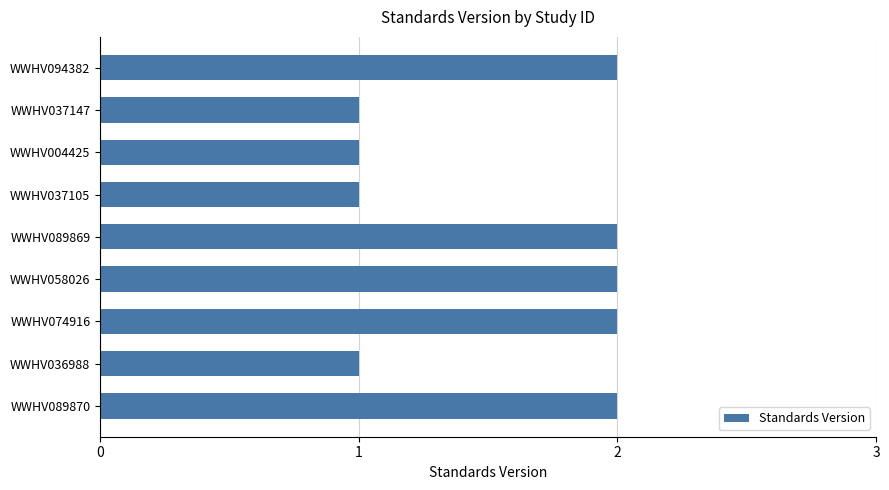

What is the label of the 9th bar from the bottom?

WWHV094382